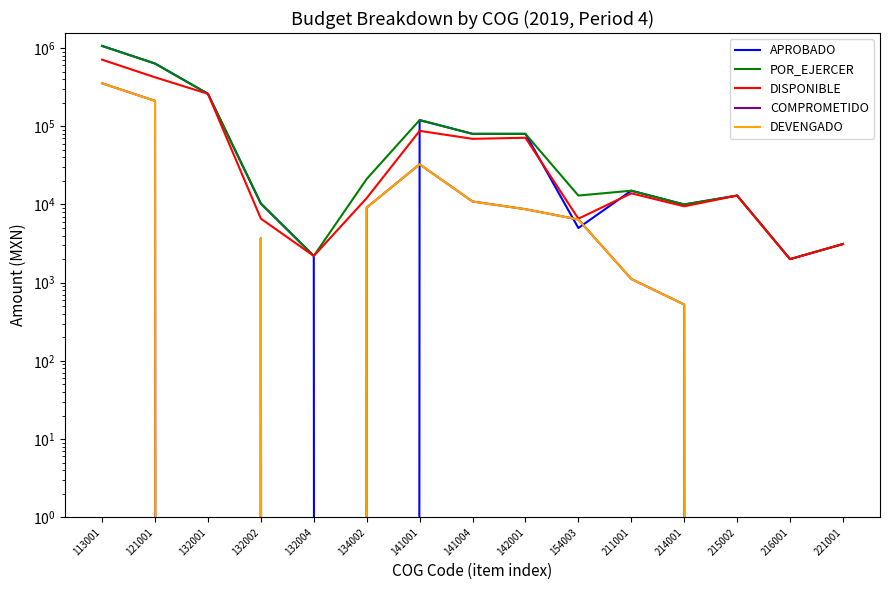

At which category does POR_EJERCER reach its first local valley?

132004